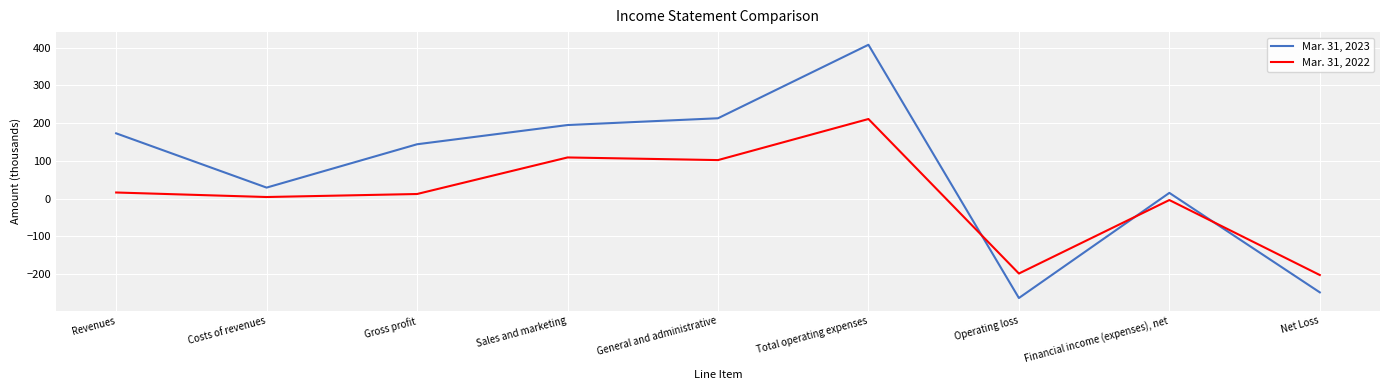

What is the difference between the highest and lowest values at Net Loss?

46